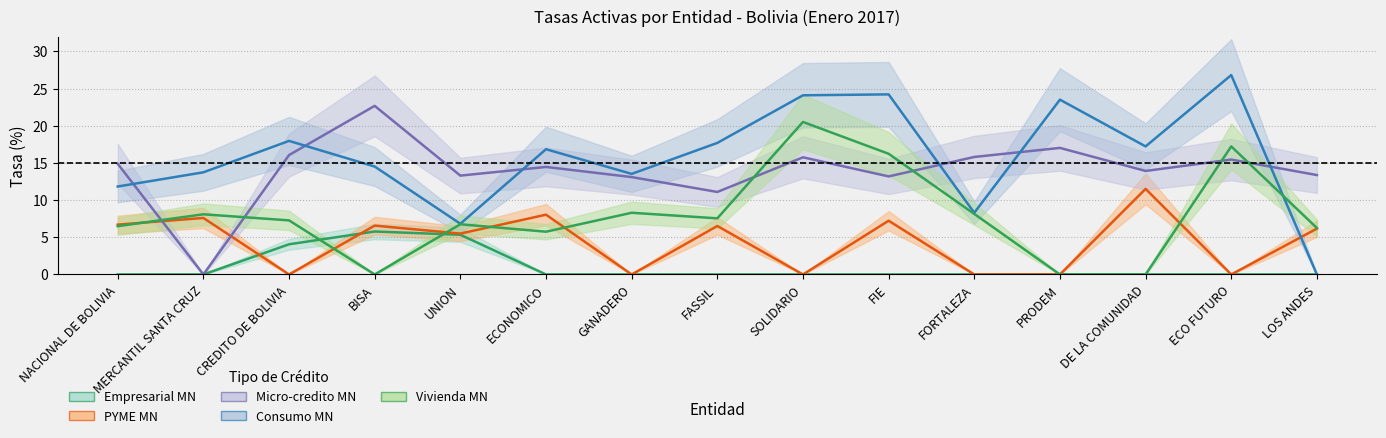

Reading left to right, list all the values displayed in this chart.

Empresarial MN: NACIONAL DE BOLIVIA=0.0	MERCANTIL SANTA CRUZ=0.0	CREDITO DE BOLIVIA=4.1	BISA=5.8	UNION=5.3	ECONOMICO=0.0	GANADERO=0.0	FASSIL=0.0	SOLIDARIO=0.0	FIE=0.0	FORTALEZA=0.0	PRODEM=0.0	DE LA COMUNIDAD=0.0	ECO FUTURO=0.0	LOS ANDES=0.0
PYME MN: NACIONAL DE BOLIVIA=6.7	MERCANTIL SANTA CRUZ=7.6	CREDITO DE BOLIVIA=0.0	BISA=6.6	UNION=5.5	ECONOMICO=8.0	GANADERO=0.0	FASSIL=6.5	SOLIDARIO=0.0	FIE=7.2	FORTALEZA=0.0	PRODEM=0.0	DE LA COMUNIDAD=11.5	ECO FUTURO=0.0	LOS ANDES=6.2
Micro-credito MN: NACIONAL DE BOLIVIA=14.9	MERCANTIL SANTA CRUZ=0.0	CREDITO DE BOLIVIA=16.1	BISA=22.7	UNION=13.3	ECONOMICO=14.5	GANADERO=13.1	FASSIL=11.1	SOLIDARIO=15.8	FIE=13.2	FORTALEZA=15.8	PRODEM=17.0	DE LA COMUNIDAD=13.9	ECO FUTURO=15.5	LOS ANDES=13.4
Consumo MN: NACIONAL DE BOLIVIA=11.8	MERCANTIL SANTA CRUZ=13.7	CREDITO DE BOLIVIA=18.0	BISA=14.5	UNION=6.8	ECONOMICO=16.8	GANADERO=13.5	FASSIL=17.7	SOLIDARIO=24.1	FIE=24.2	FORTALEZA=8.3	PRODEM=23.5	DE LA COMUNIDAD=17.2	ECO FUTURO=26.8	LOS ANDES=0.0
Vivienda MN: NACIONAL DE BOLIVIA=6.5	MERCANTIL SANTA CRUZ=8.1	CREDITO DE BOLIVIA=7.3	BISA=0.0	UNION=6.8	ECONOMICO=5.8	GANADERO=8.3	FASSIL=7.5	SOLIDARIO=20.5	FIE=16.2	FORTALEZA=8.1	PRODEM=0.0	DE LA COMUNIDAD=0.0	ECO FUTURO=17.2	LOS ANDES=6.3